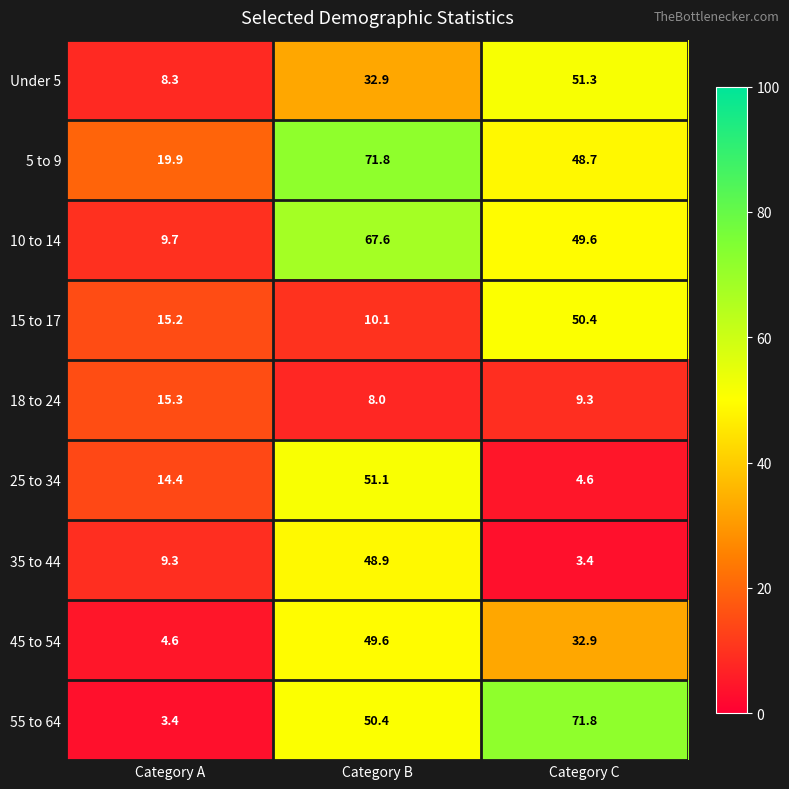

Reading right to left, what are all the values shown in this chart?

Under 5: 51.3	32.9	8.3
5 to 9: 48.7	71.8	19.9
10 to 14: 49.6	67.6	9.7
15 to 17: 50.4	10.1	15.2
18 to 24: 9.3	8.0	15.3
25 to 34: 4.6	51.1	14.4
35 to 44: 3.4	48.9	9.3
45 to 54: 32.9	49.6	4.6
55 to 64: 71.8	50.4	3.4